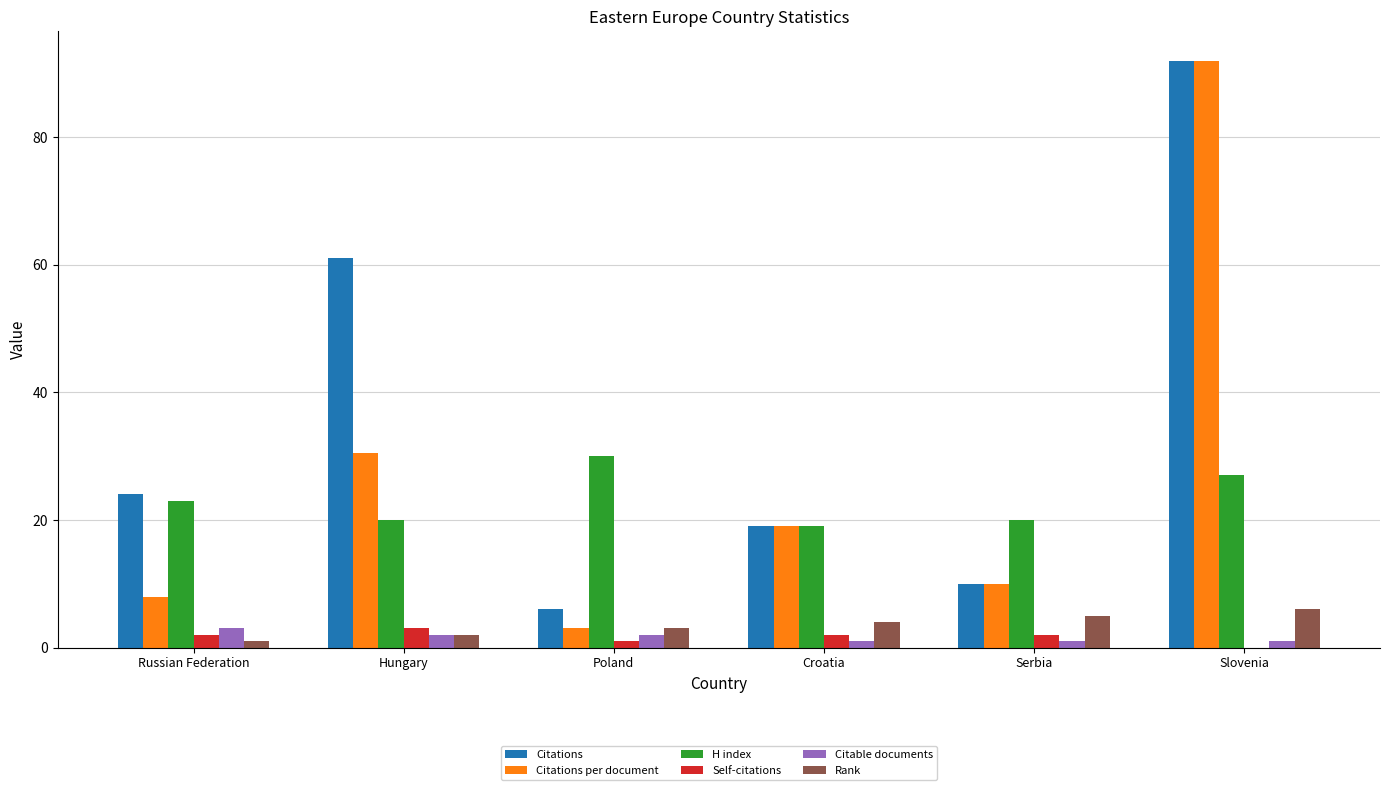

Which category has the highest value across all series?

Slovenia